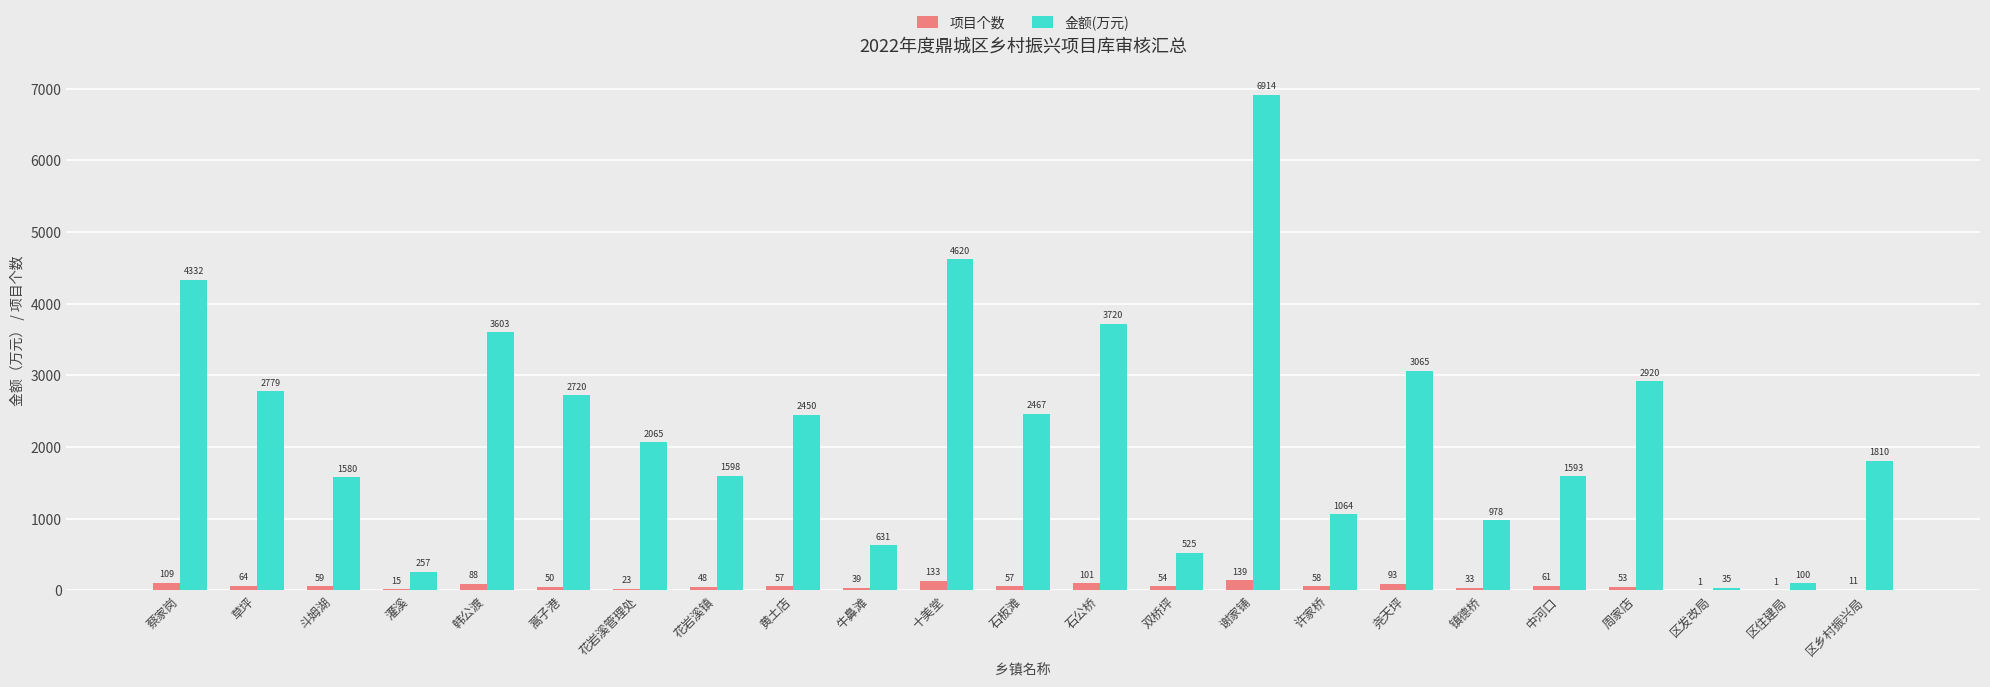

The 金额(万元) series shows 4349.0 at 草坪. True or false?

False